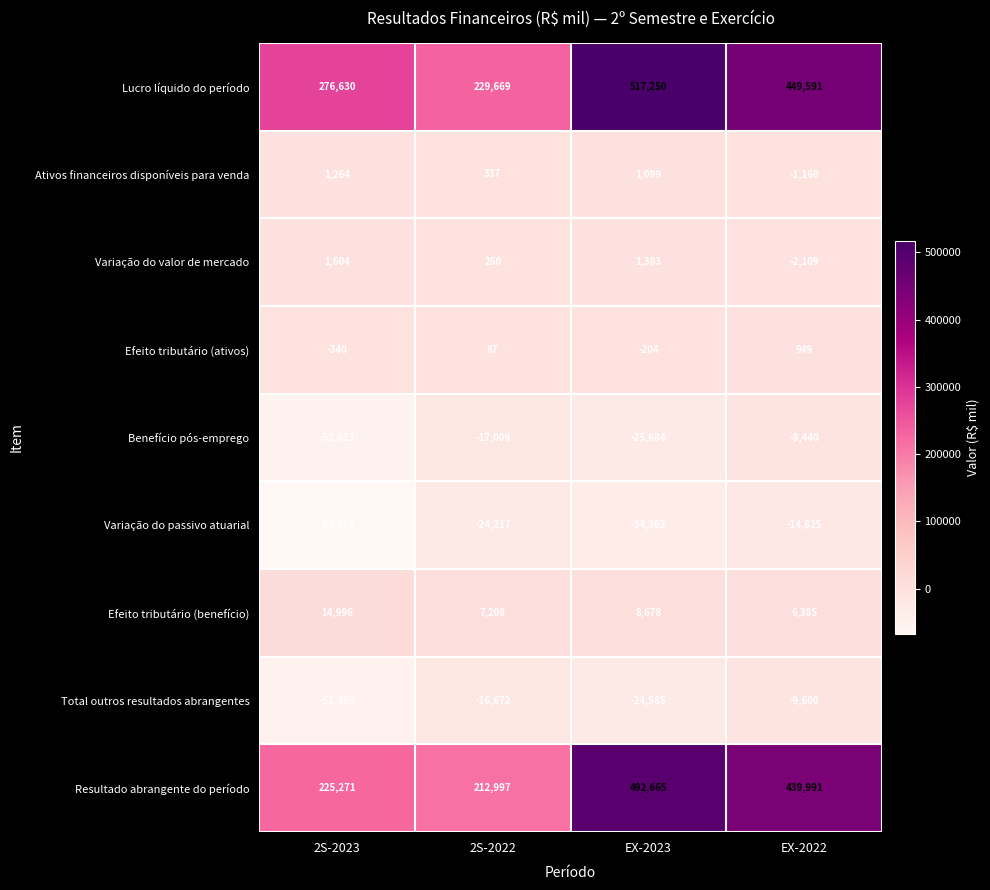

At which category is the sum across all series the highest?

EX-2023